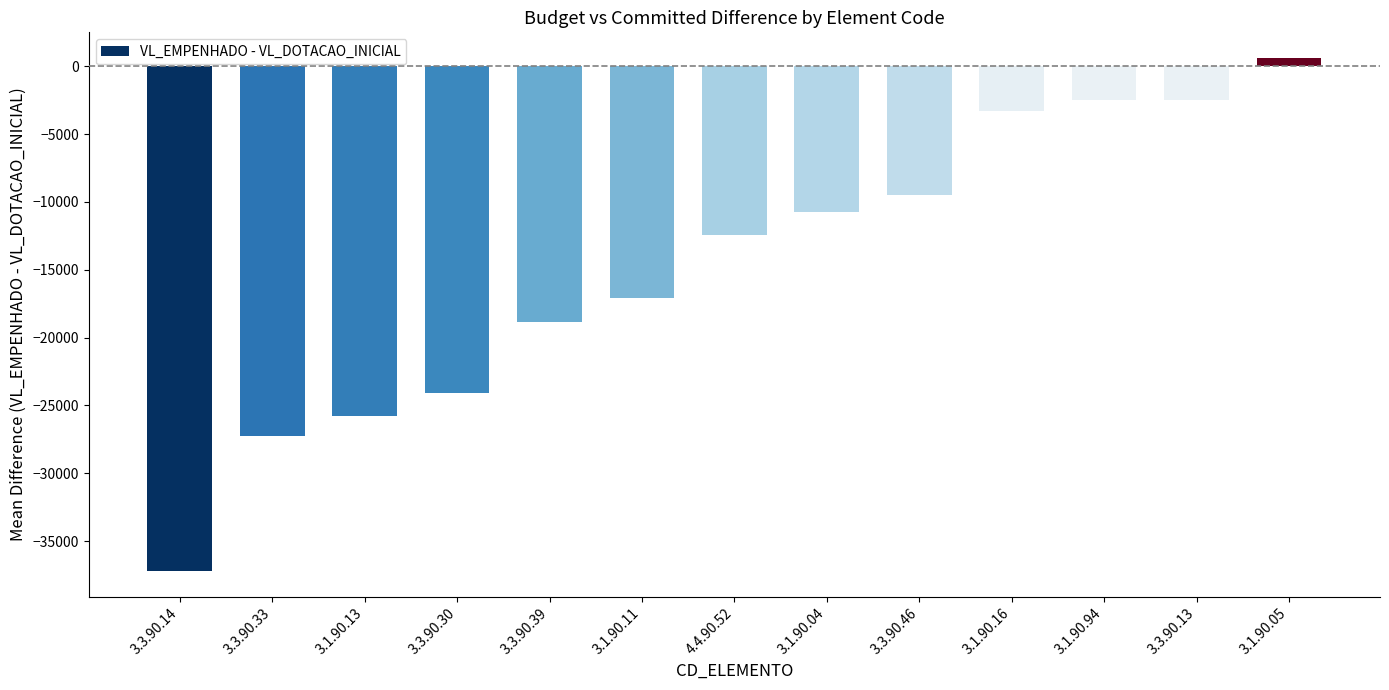

Is it true that the value at 3.3.90.46 is -9519.0?

True